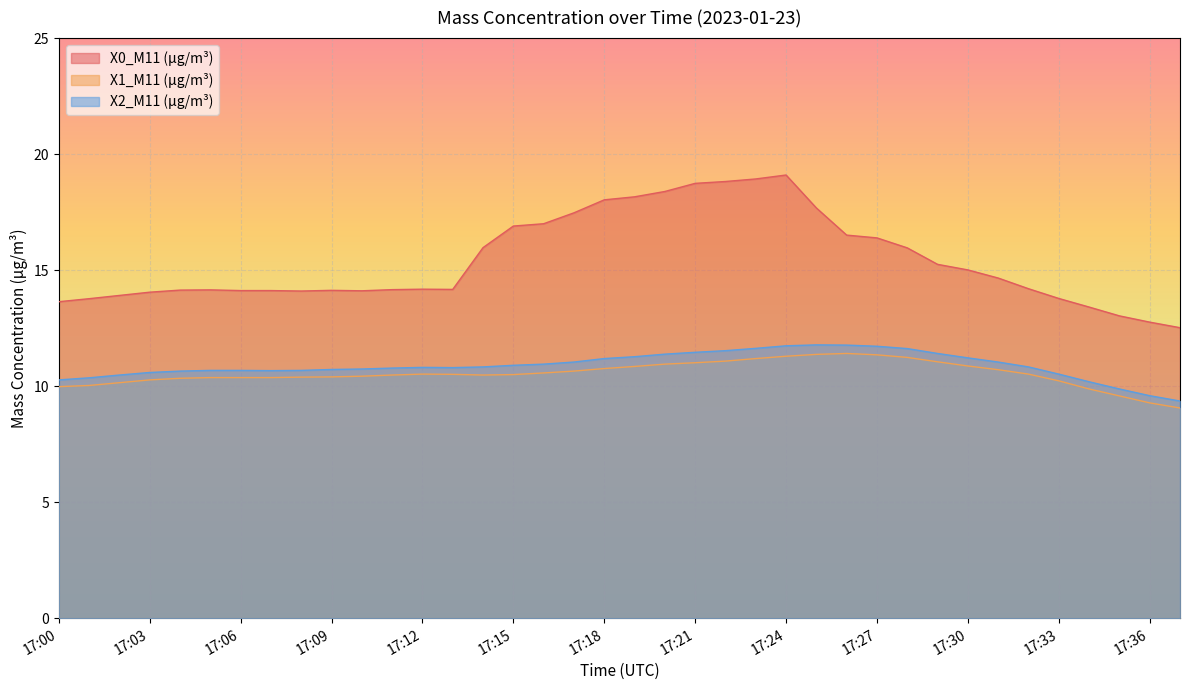

Which series has the largest total across all categories?

X0_M11 (μg/m³)